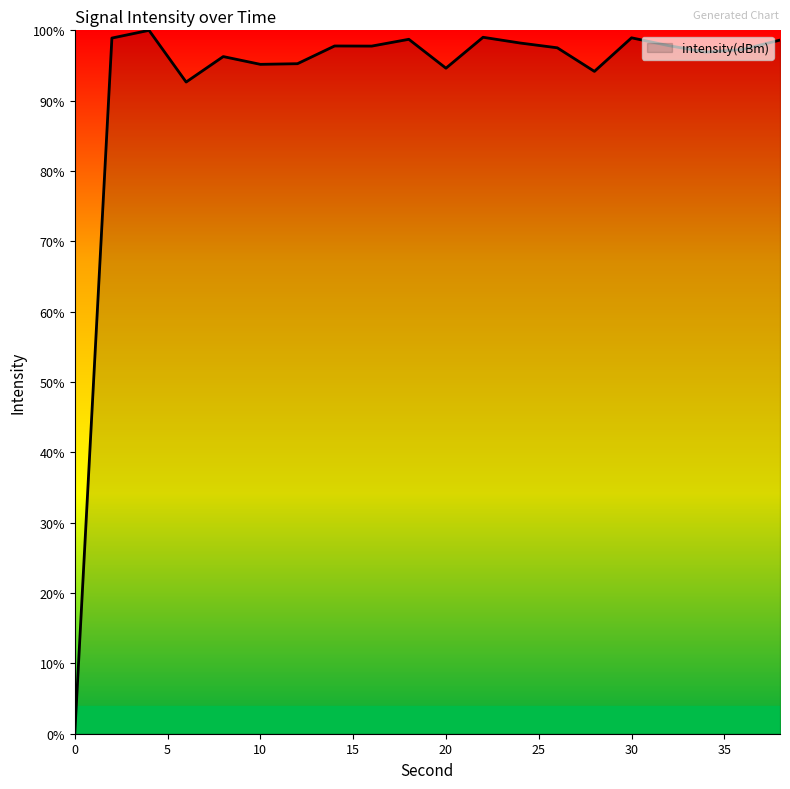

What is the difference between the maximum and minimum values?

100.0